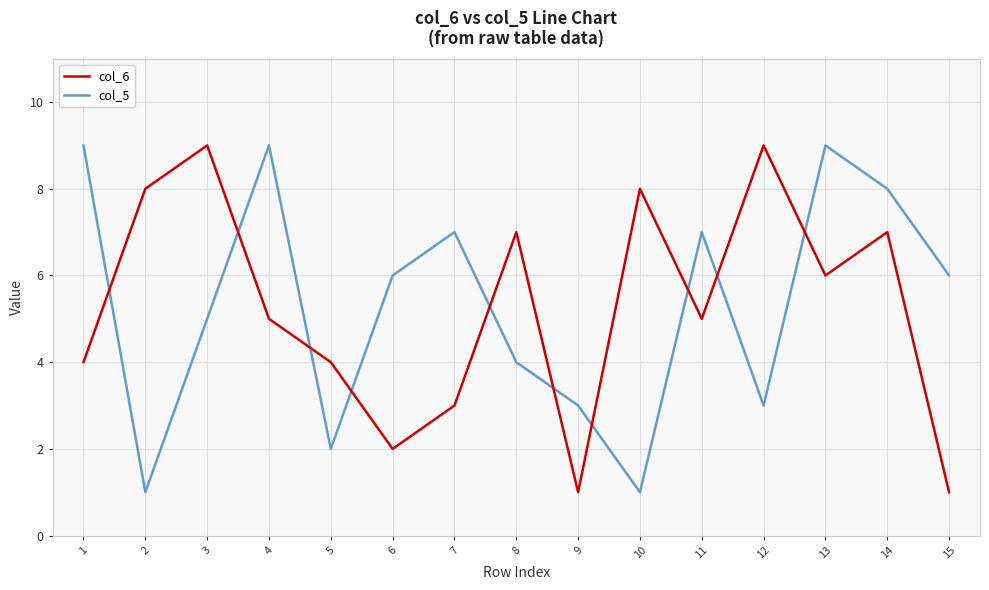

At 8, list the series in order from largest to smallest.

col_6, col_5